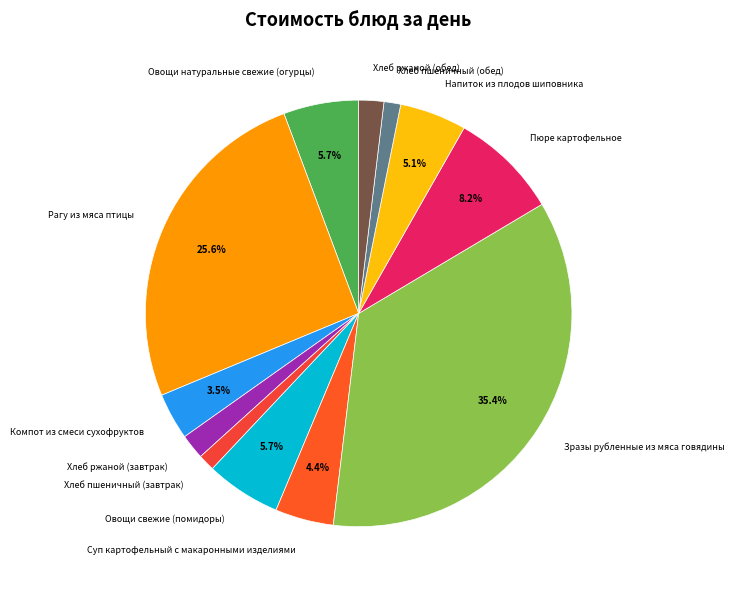

What percentage is the Овощи натуральные свежие (огурцы) slice, to the nearest percent?

6%